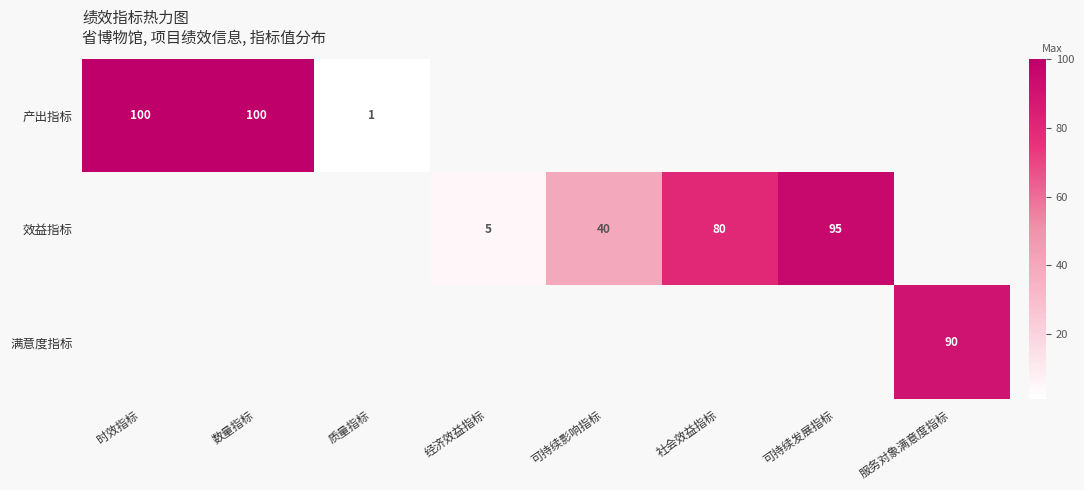

At how many categories does at least one series exceed 55?

5